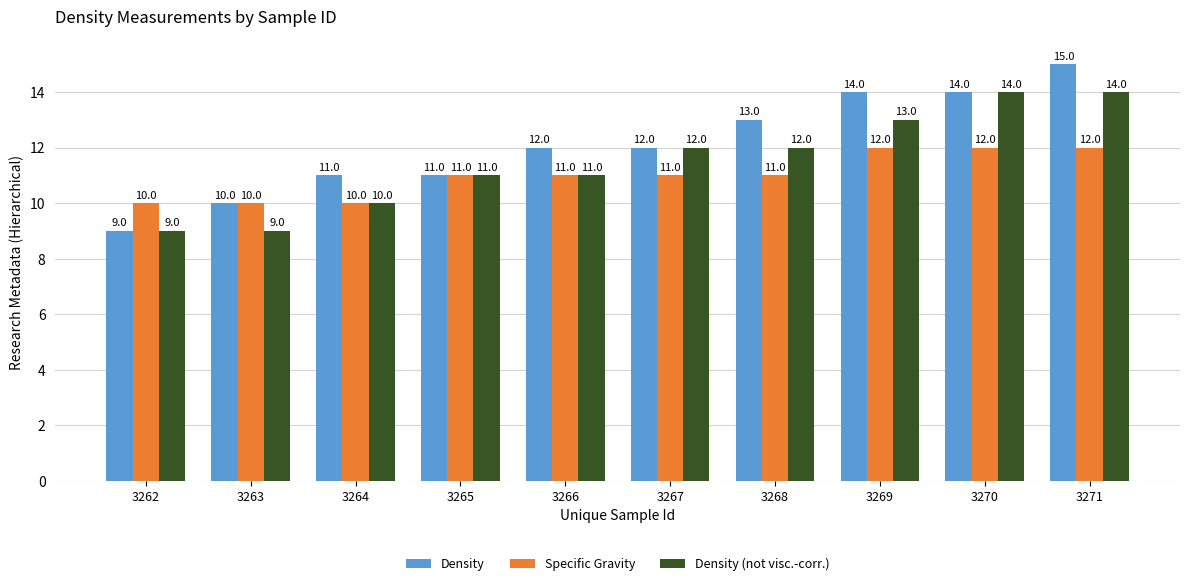

What is the difference between the maximum and minimum values in the Specific Gravity series?

2